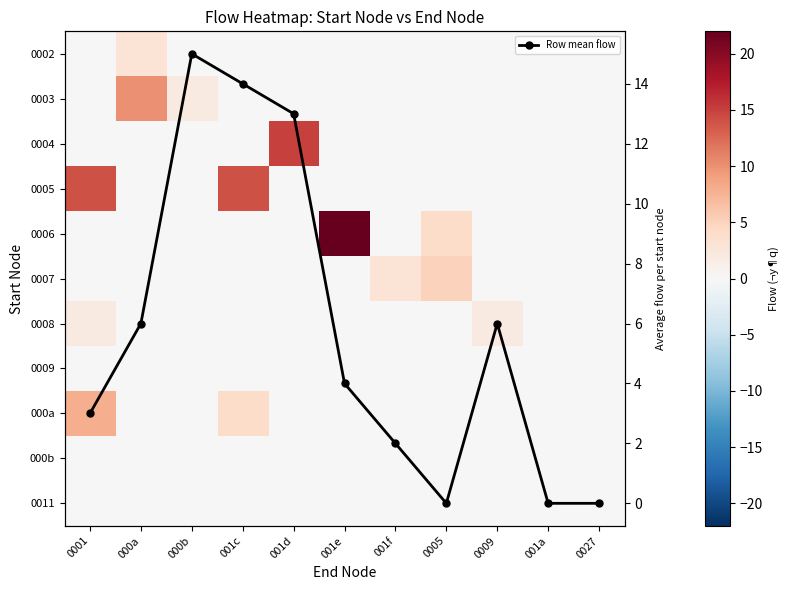

The value of 0003 at 001d is 0. True or false?

True